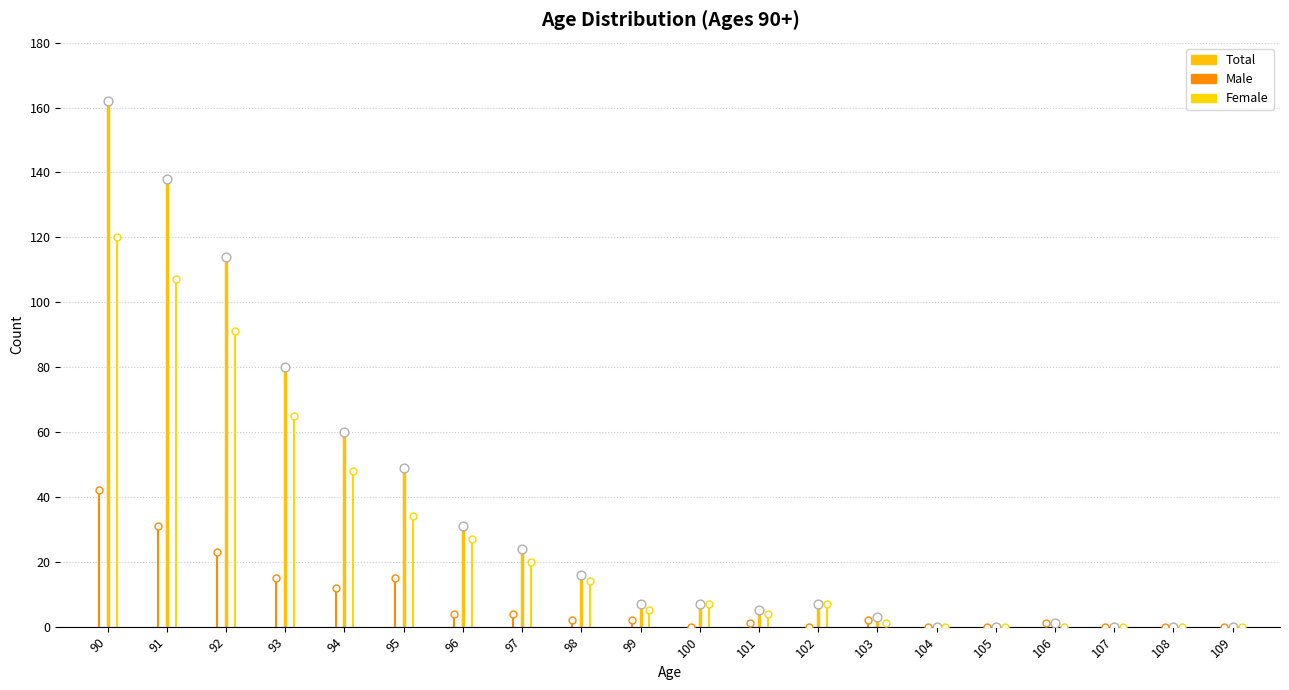

Which series has the largest total across all categories?

Total